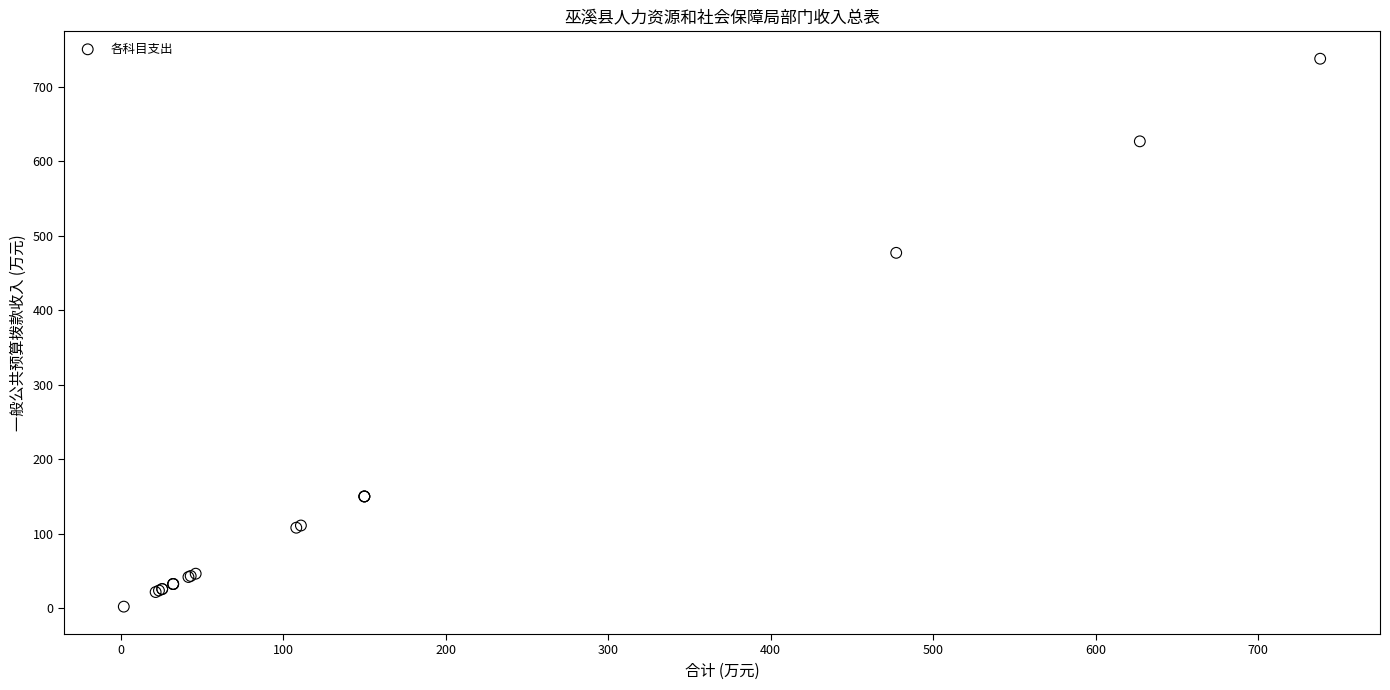

What Y value in the scatter plot is closest to 369?

477.2